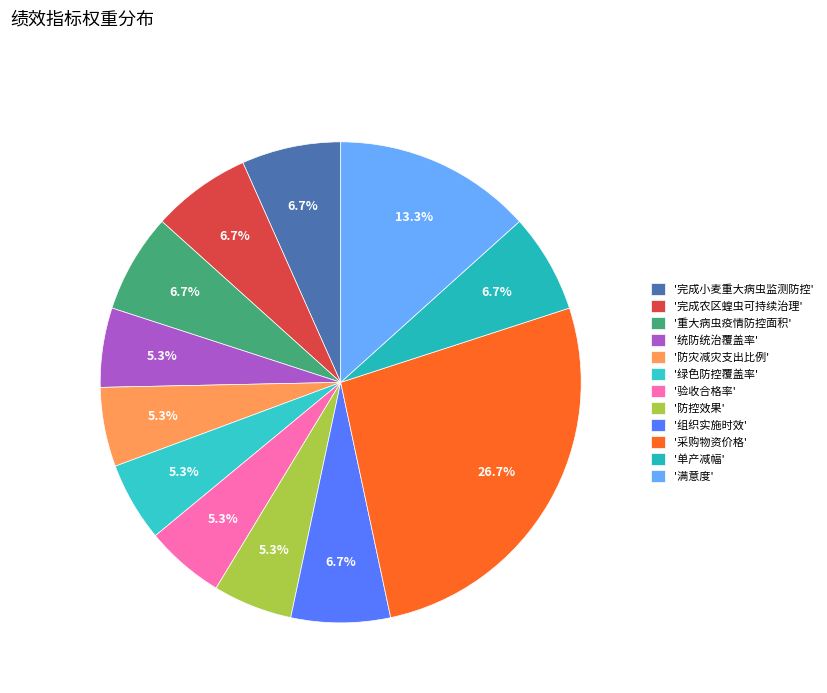

Count the number of slices in the pie.

12